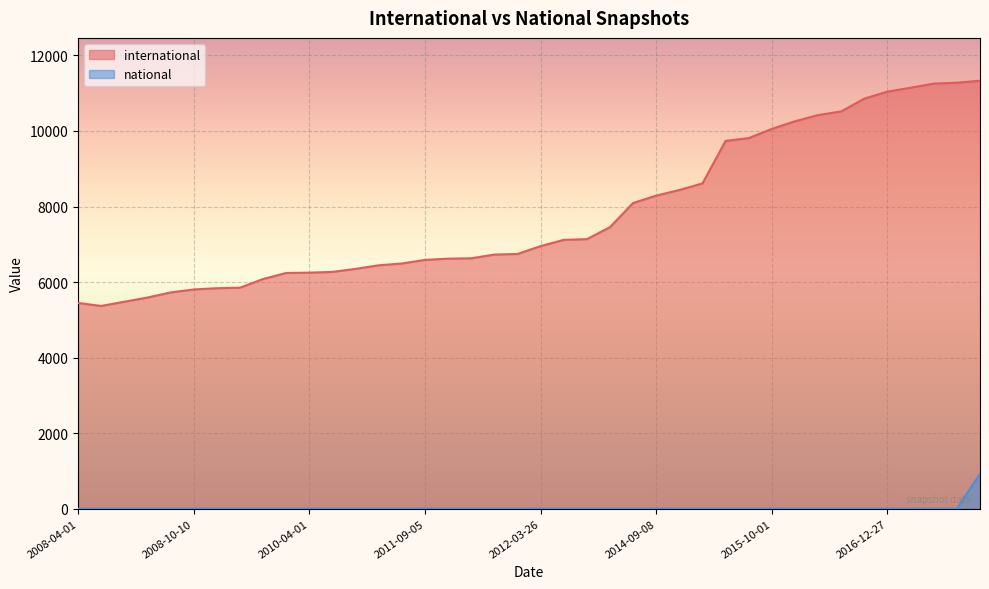

Count the number of categories in the chart.

40